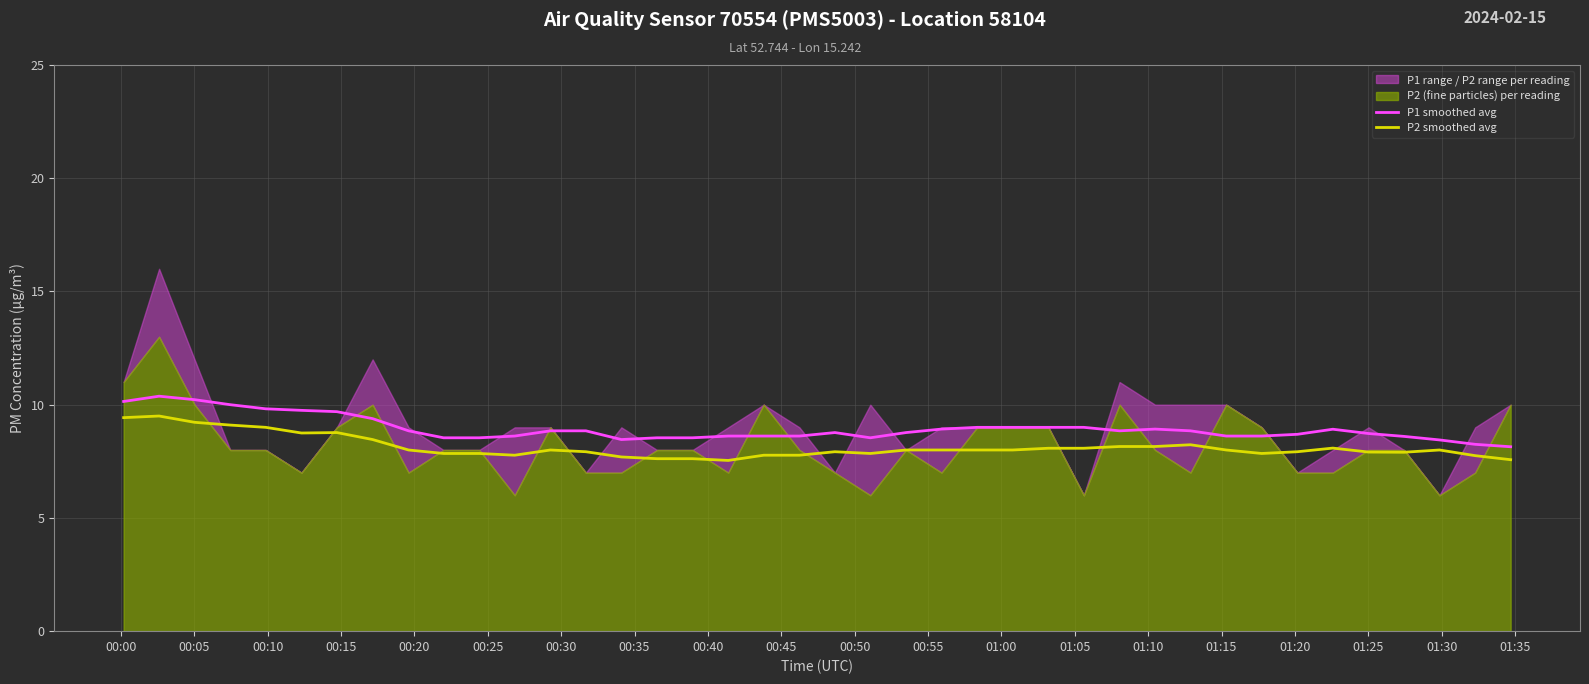

How many data points does each series have?

40